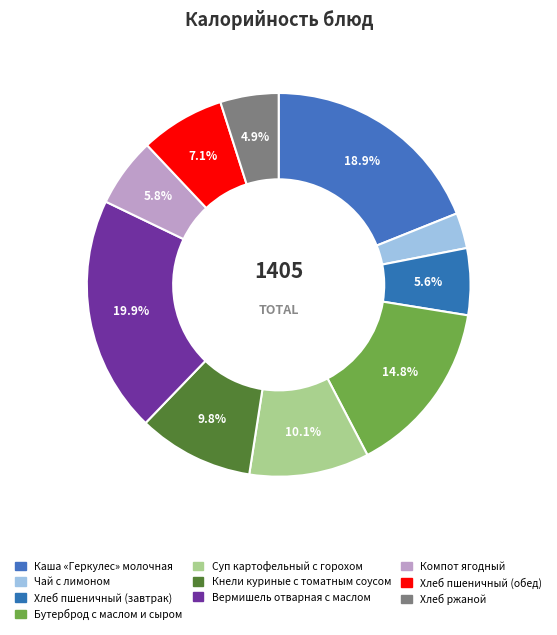

How many segments does this pie chart have?

10